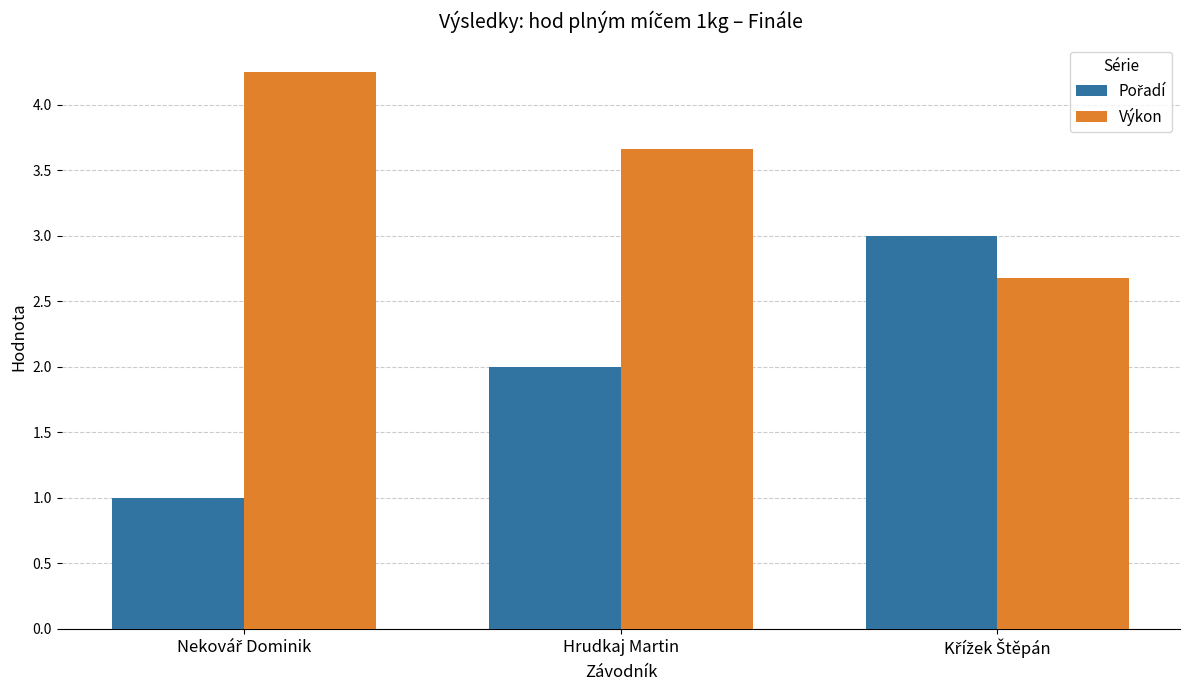

How many data points in Výkon are less than 3?

1